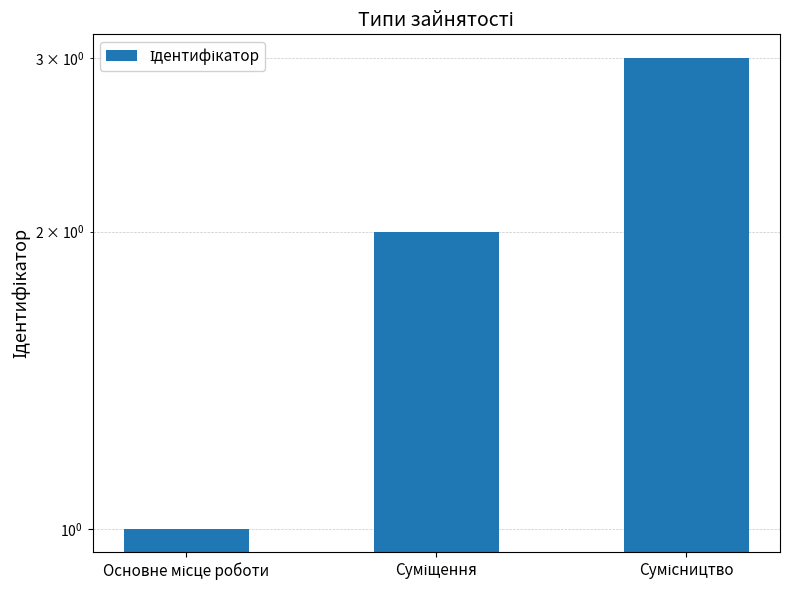

What is the average value?

2